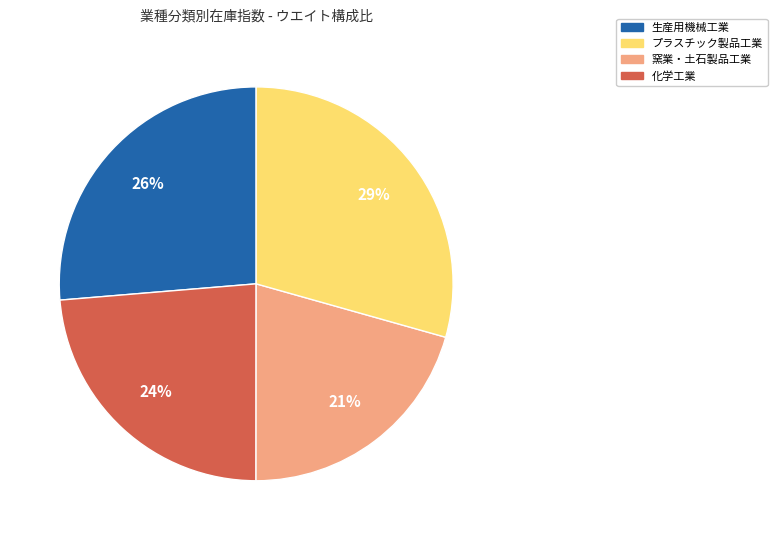

Does any single category account for the majority?

No